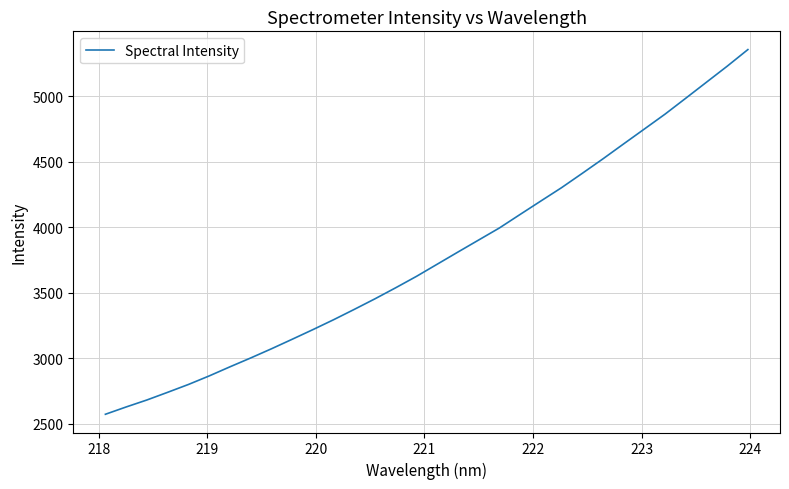

How many lines are shown in the chart?

1